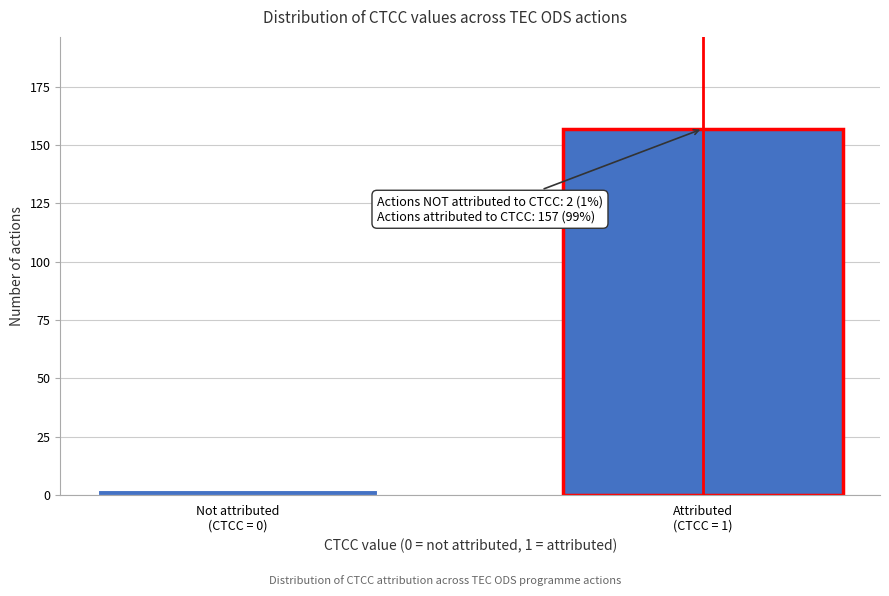

Reading left to right, transcribe all the data shown in this chart.

2	157